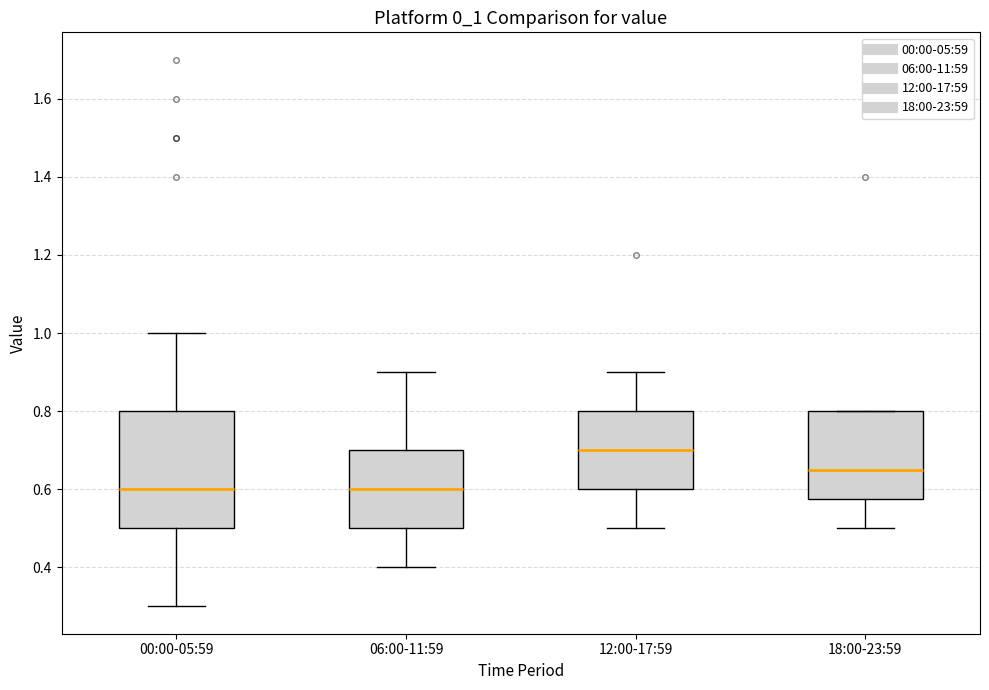

Reading left to right, read every box against the y-axis: the position of its median line, the range the box covers, and the ends of its whiskers. The values are not printed on the chart, so give them approximately, as read against the axis.

00:00-05:59: median 0.60, box 0.50 to 0.80, whiskers 0.30 to 1.00
06:00-11:59: median 0.60, box 0.50 to 0.70, whiskers 0.40 to 0.90
12:00-17:59: median 0.70, box 0.60 to 0.80, whiskers 0.50 to 0.90
18:00-23:59: median 0.66, box 0.58 to 0.80, whiskers 0.50 to 0.80